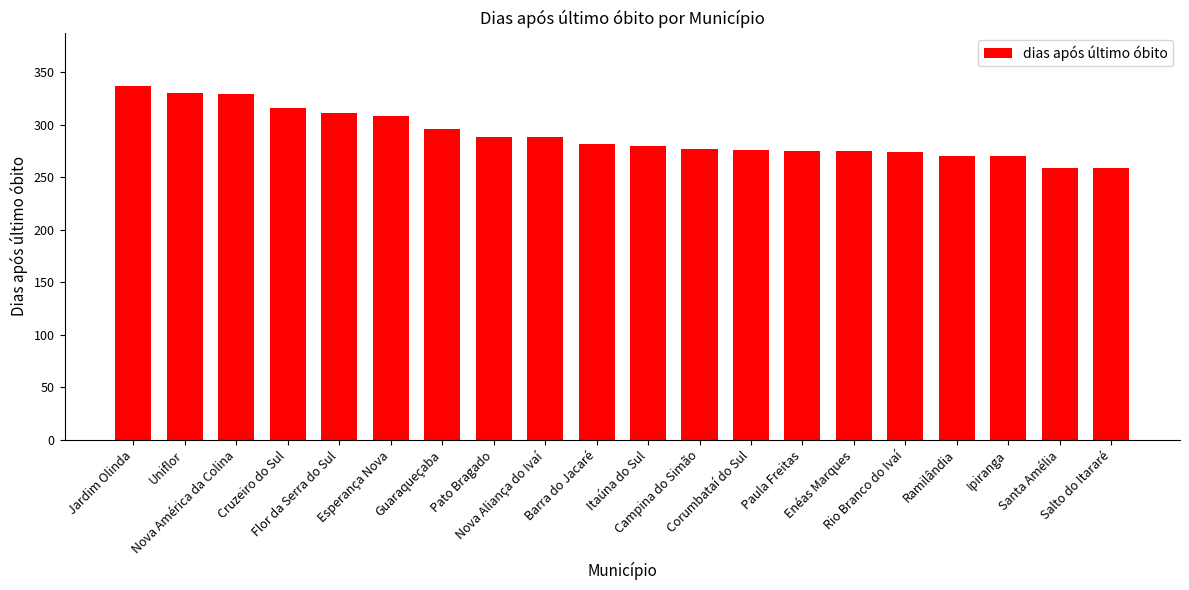

How many values are below 282?

10